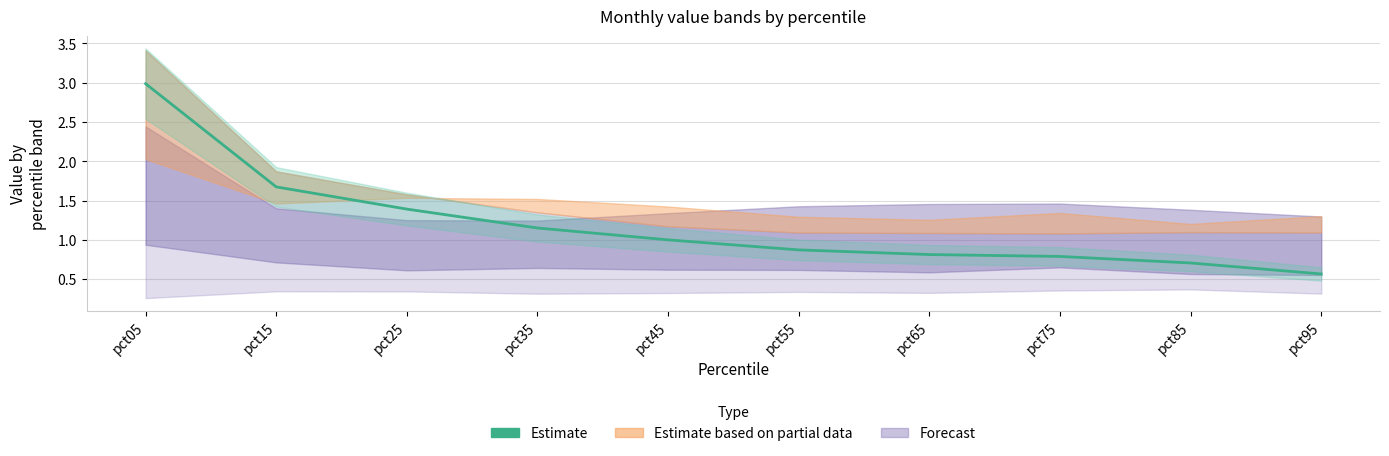

Reading left to right, transcribe all the data shown in this chart.

3.0	1.7	1.4	1.2	1.0	0.9	0.8	0.8	0.7	0.6